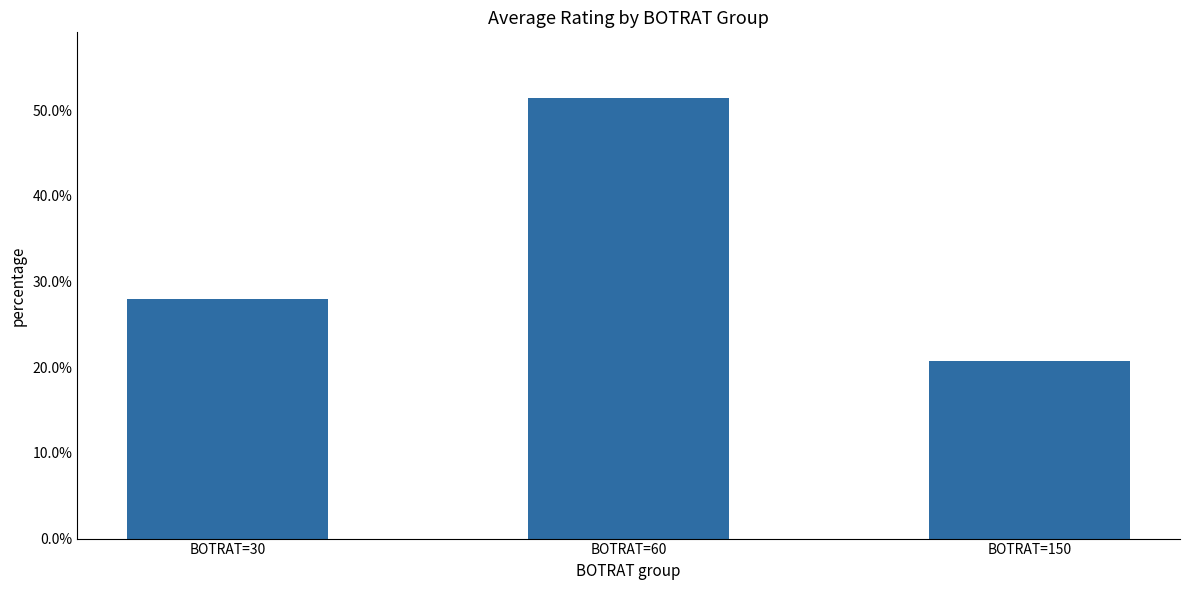

What is the difference between the values at BOTRAT=60 and BOTRAT=150?

0.3